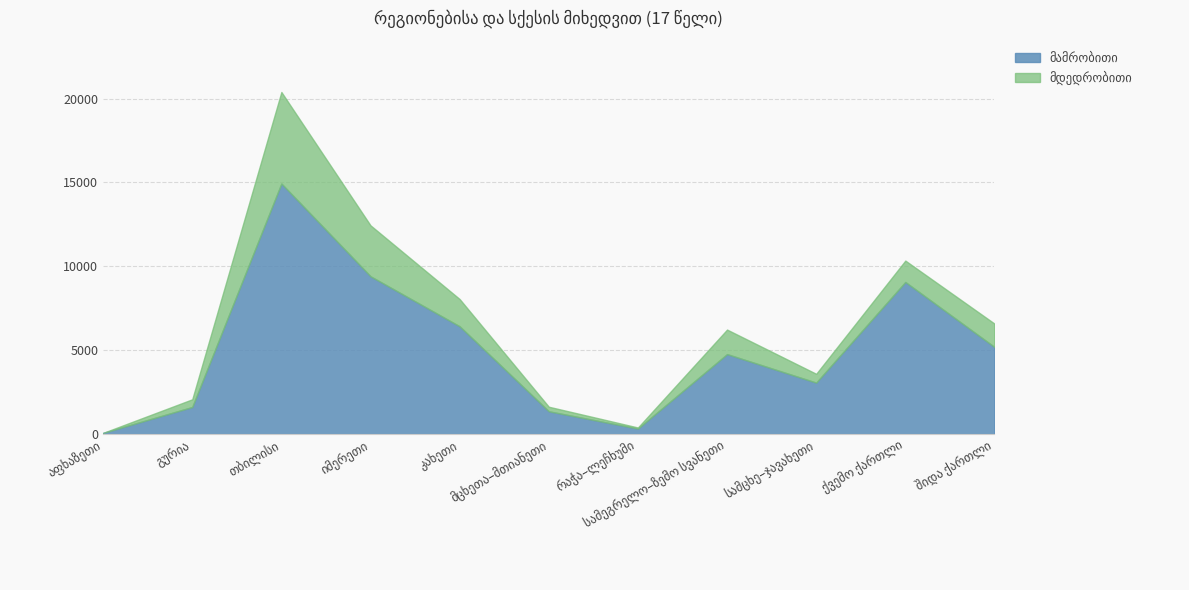

True or false: მდედრობითი and მამრობითი intersect in this chart.

False